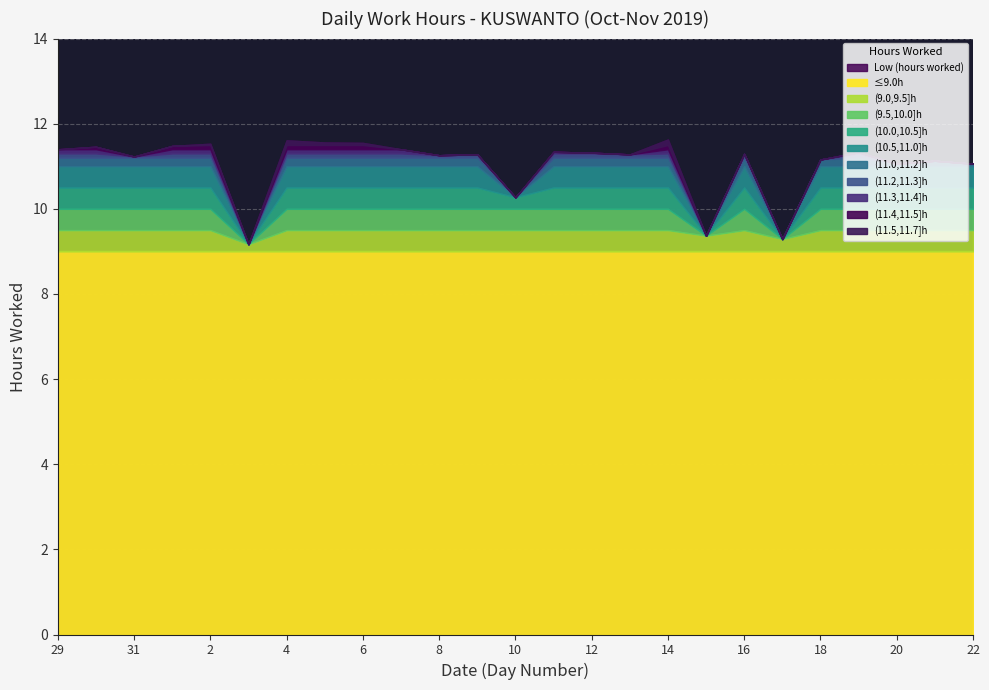

The value at 16 is 5.4. True or false?

False